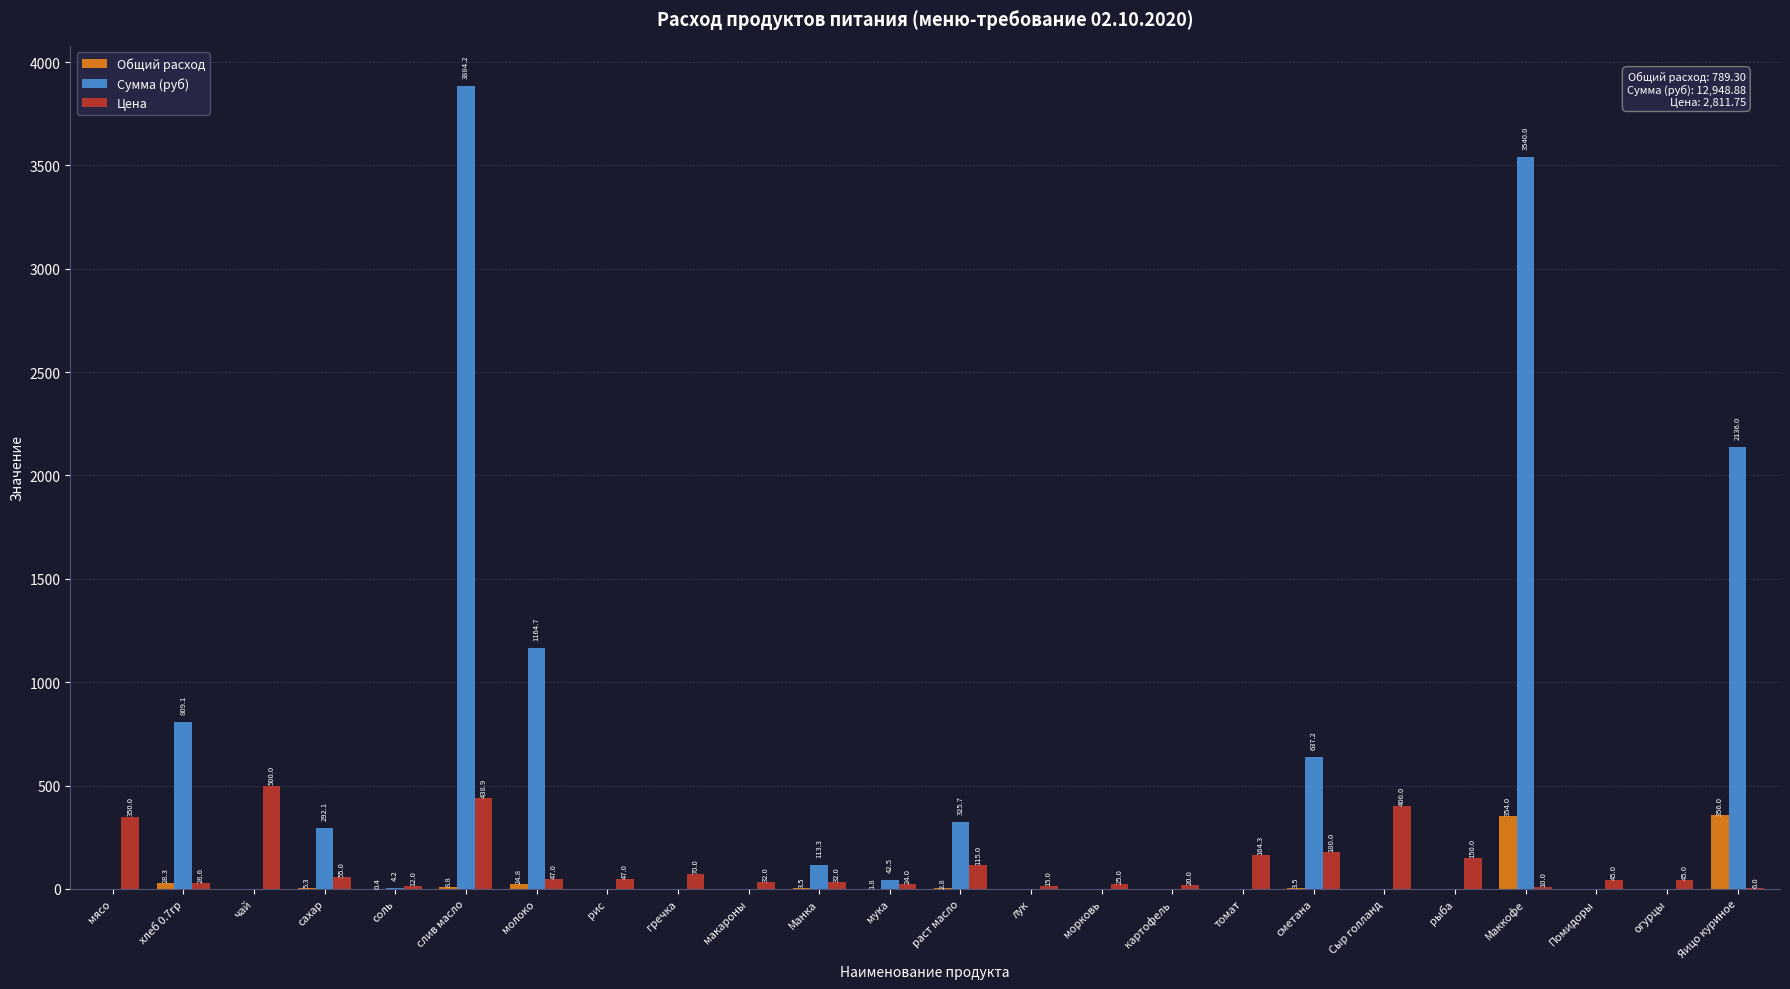

Are the bars grouped side by side (vs. stacked)?

Yes